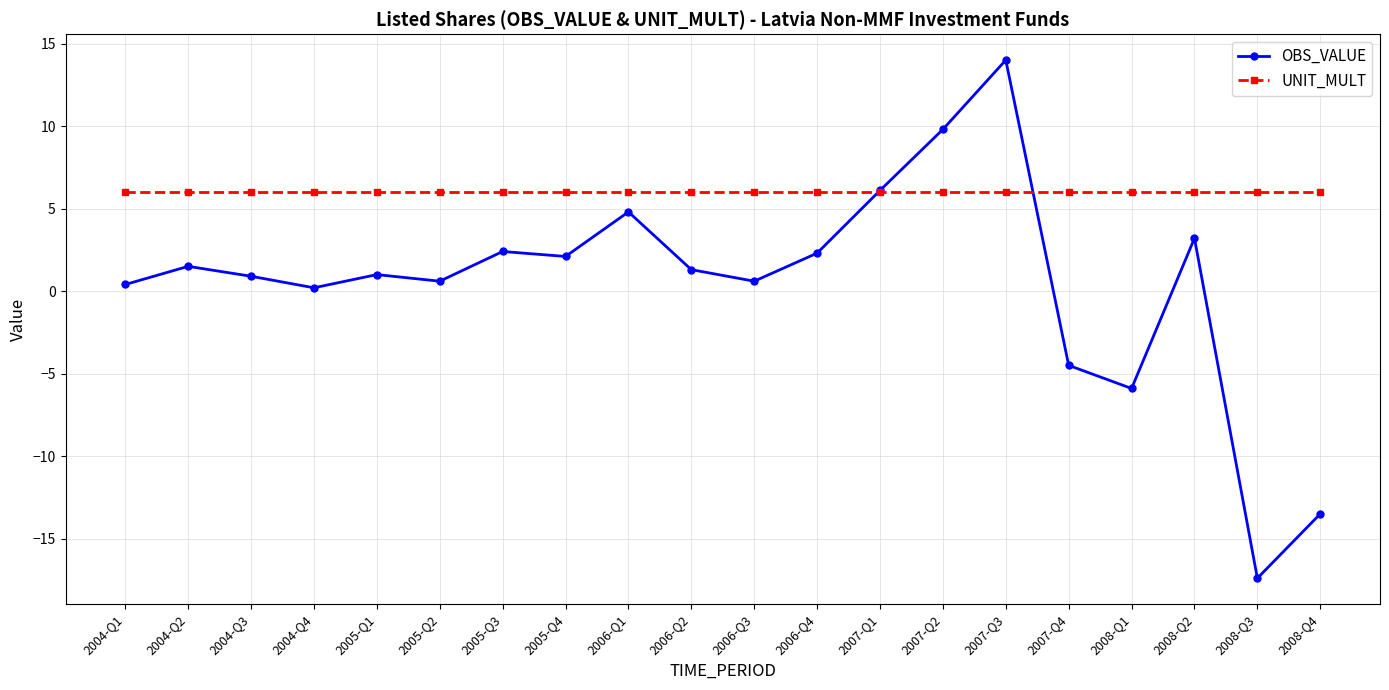

Which category has the lowest value across all series?

2008-Q3